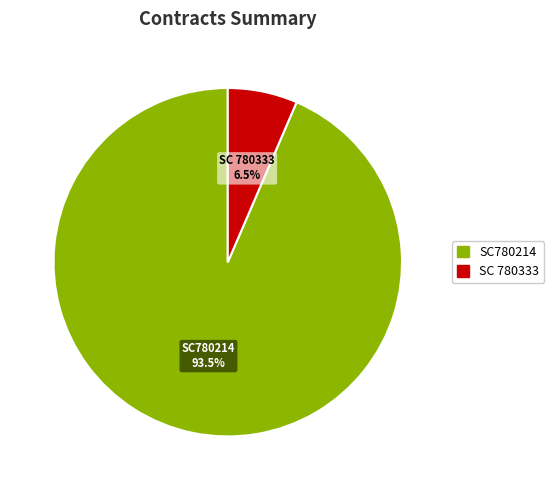

Is there a majority slice in this chart?

Yes